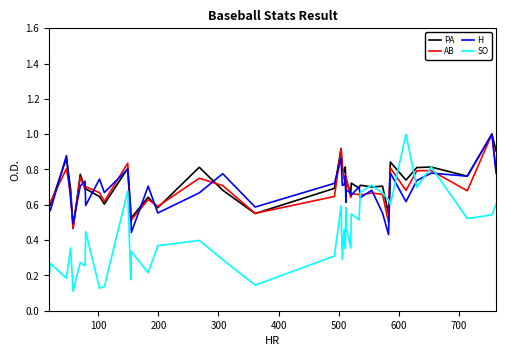

How many intersections are there between H and PA?

20